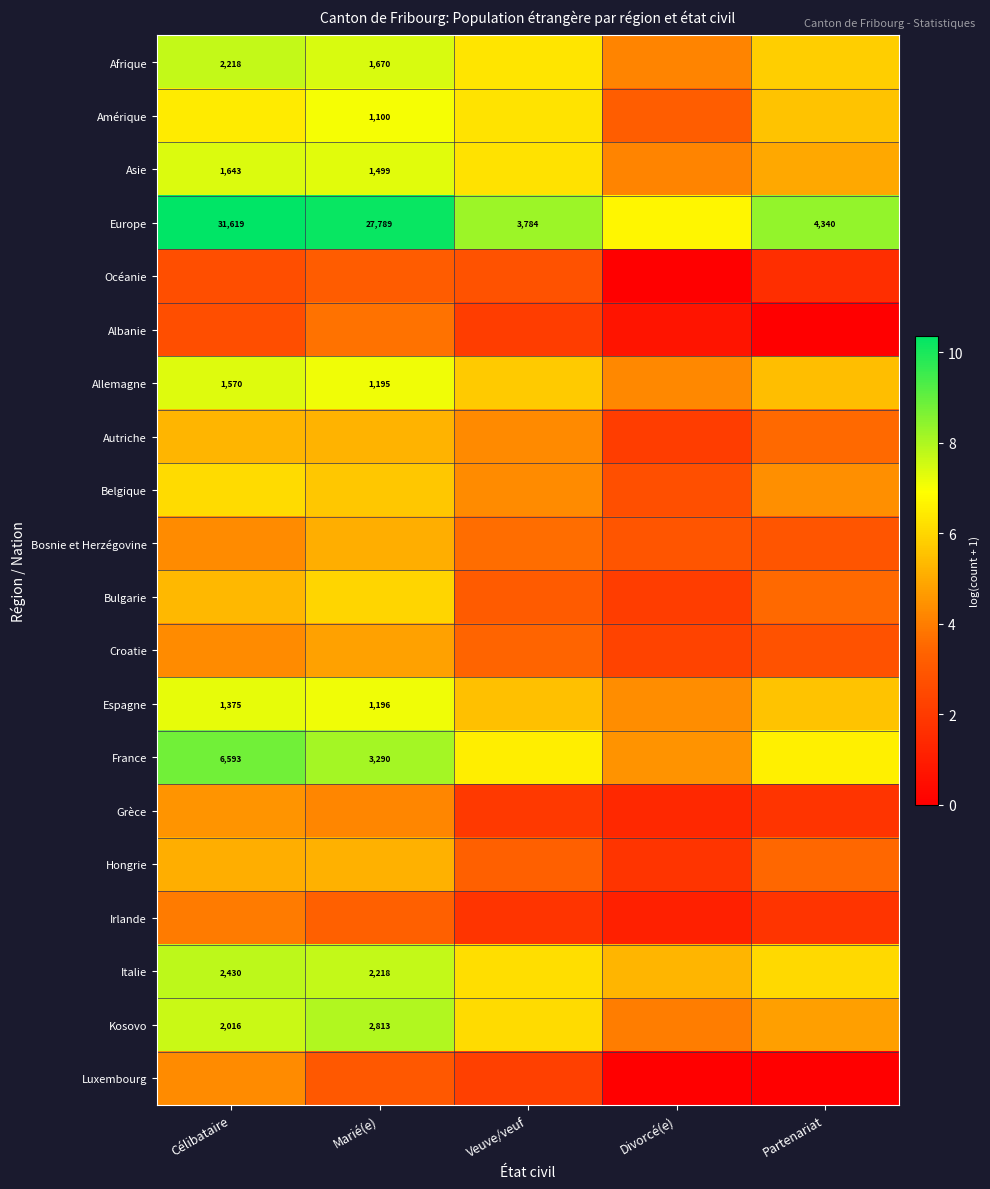

How many categories are shown in the chart?

5